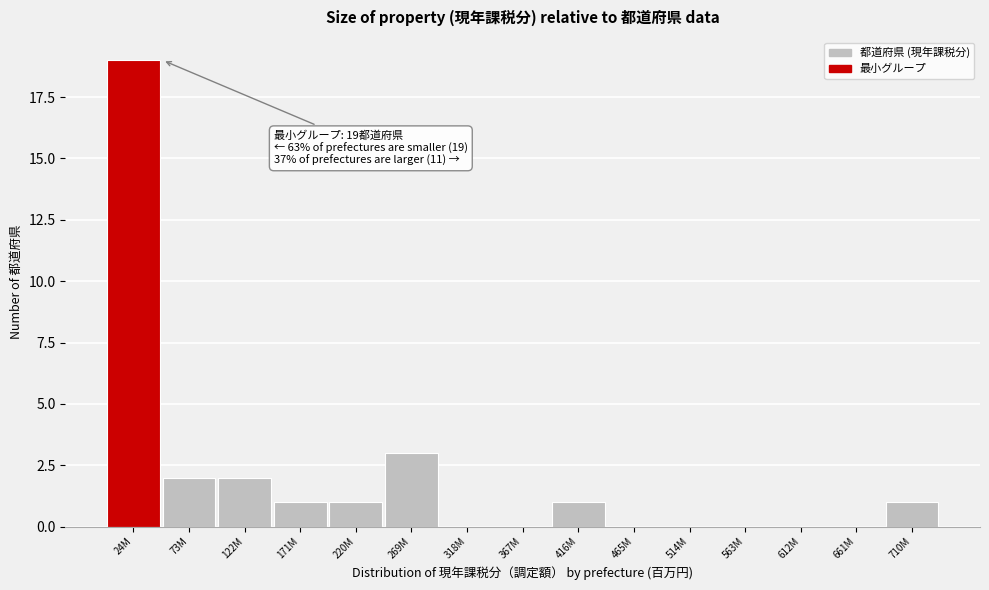

Reading left to right, extract all data points from this chart.

24M=19	73M=2	122M=2	171M=1	220M=1	269M=3	318M=0	367M=0	416M=1	465M=0	514M=0	563M=0	612M=0	661M=0	710M=1